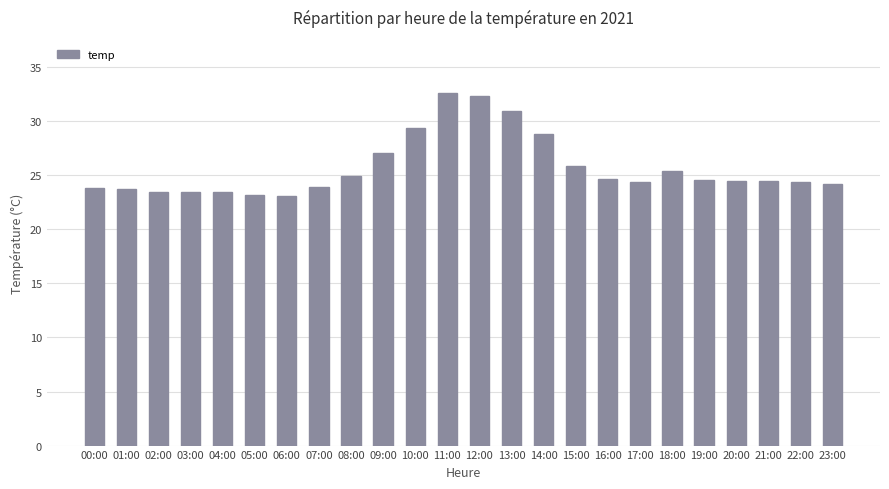

Count the number of data series in this chart.

1